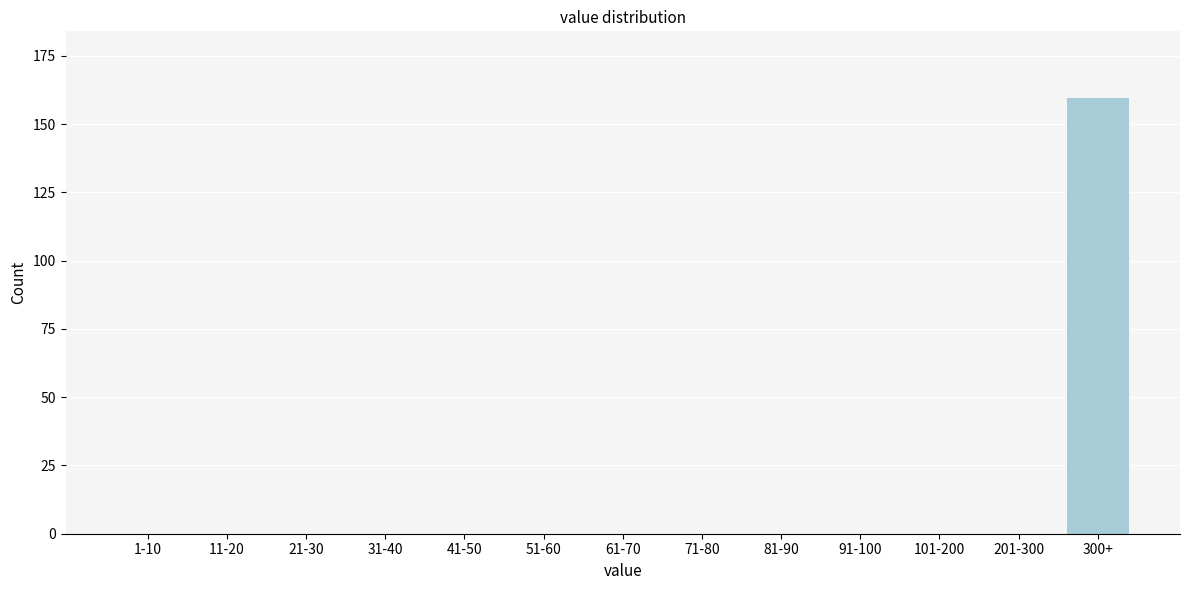

Reading left to right, list all the values displayed in this chart.

1-10=0	11-20=0	21-30=0	31-40=0	41-50=0	51-60=0	61-70=0	71-80=0	81-90=0	91-100=0	101-200=0	201-300=0	300+=160